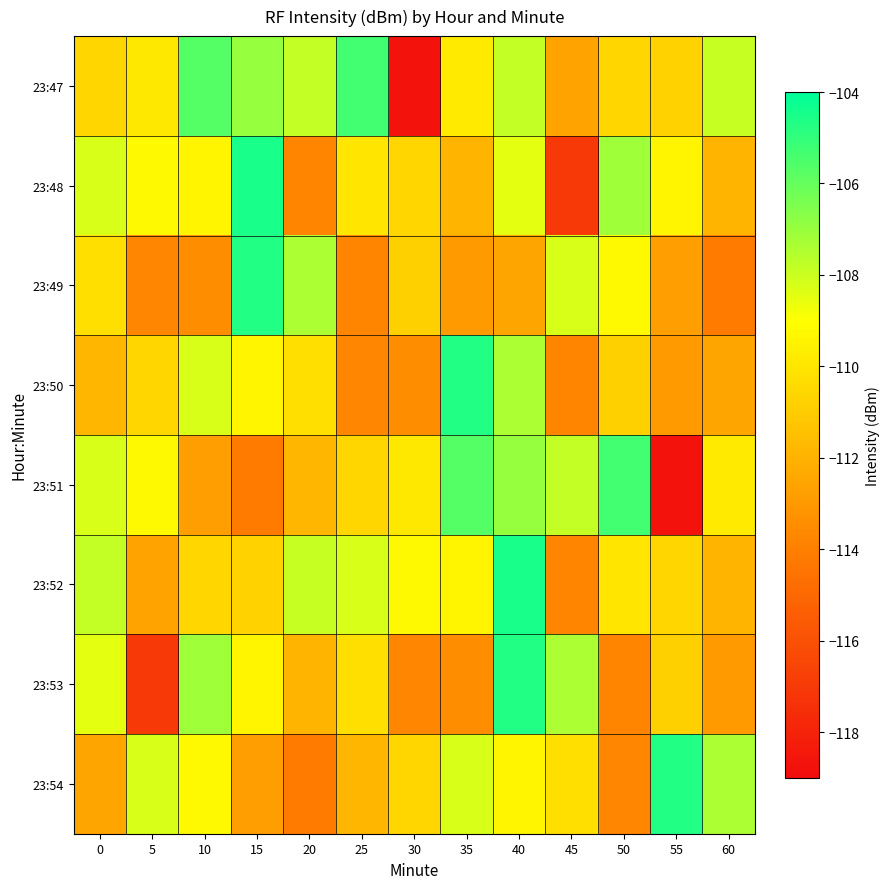

What is the total value across all series at 50?

-880.7